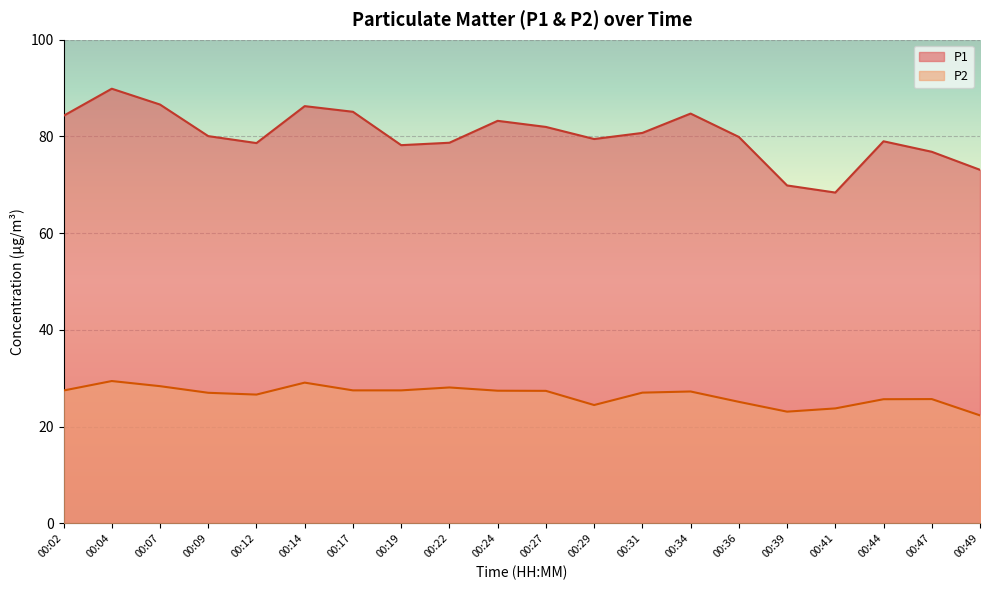

What are all the series names shown in the legend?

P1, P2